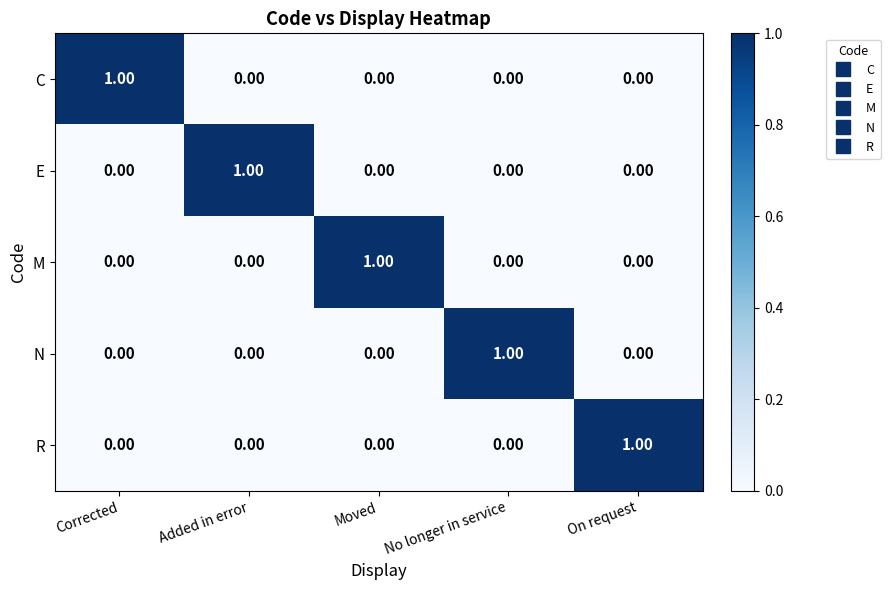

At how many categories does at least one series exceed 0?

5